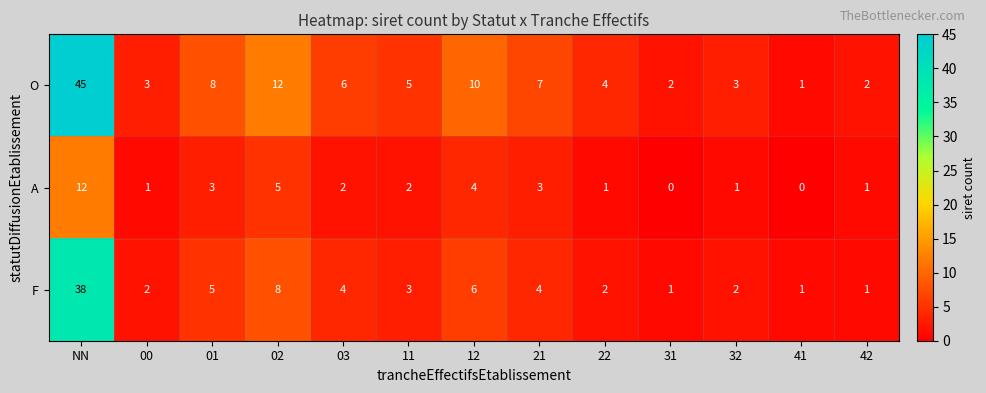

How many distinct data groups are displayed?

3